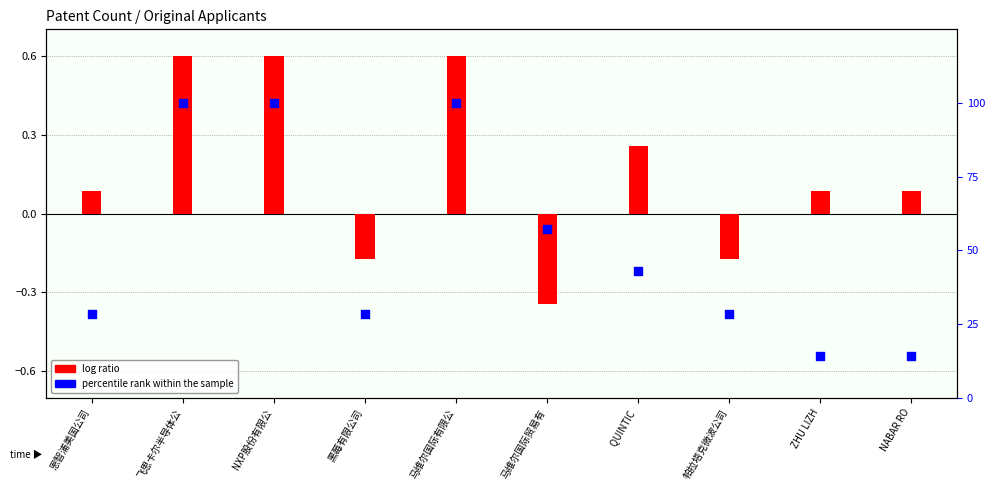

At how many categories does at least one series exceed 21?

8